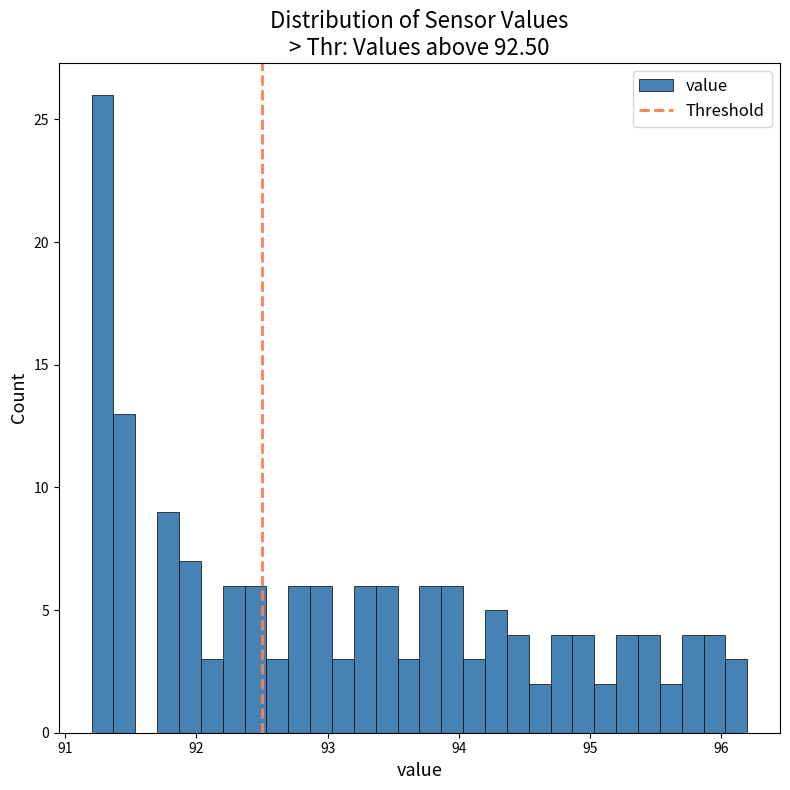

Around what value on the x-axis is the tallest bar? Give the approximate position of its centre, as read against the axis.

91.3